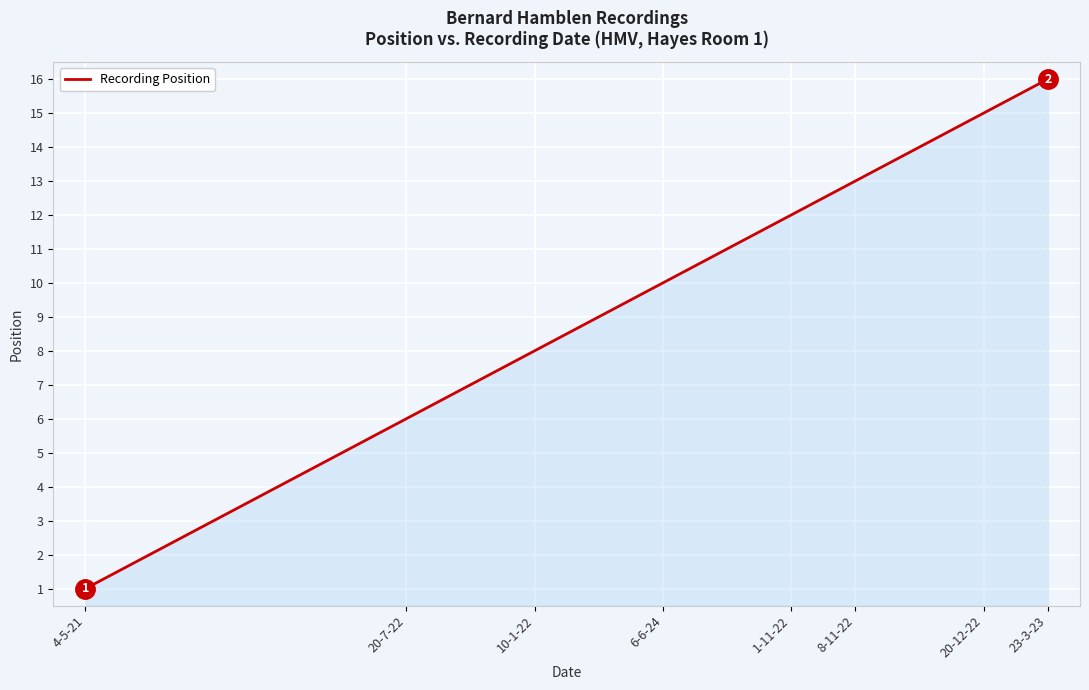

What is the maximum value shown in the chart?

16